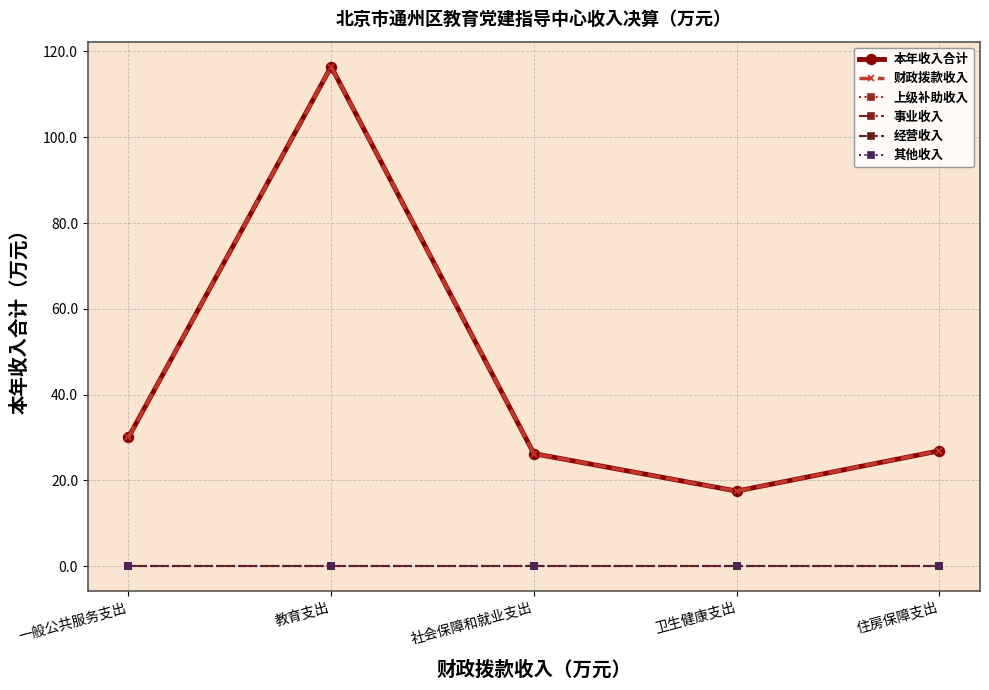

True or false: 本年收入合计 and 经营收入 intersect in this chart.

False